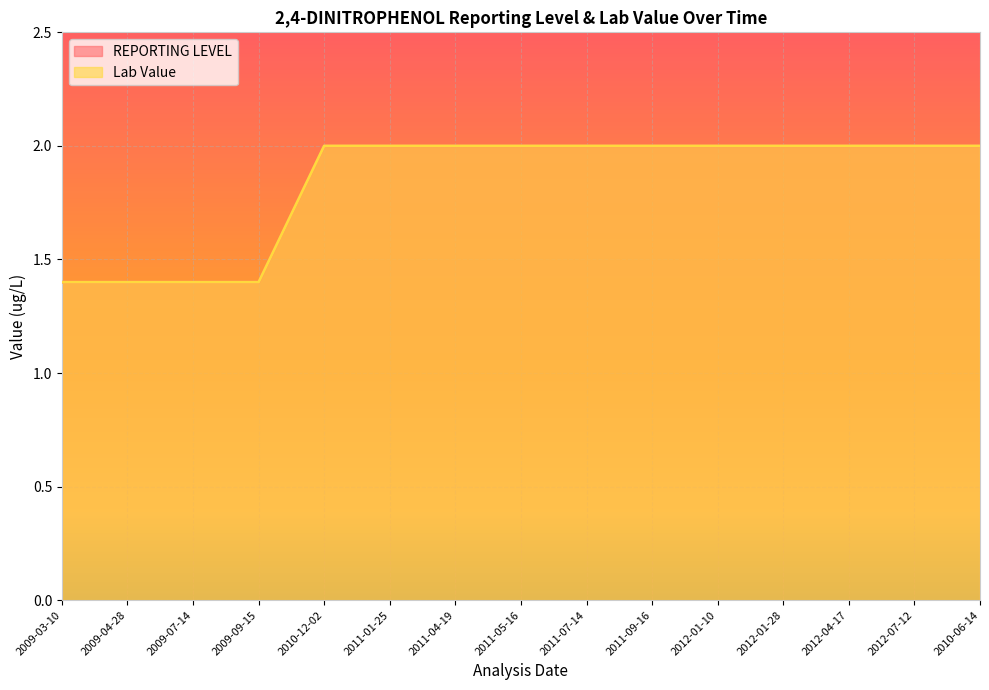

How many categories are shown in the chart?

15